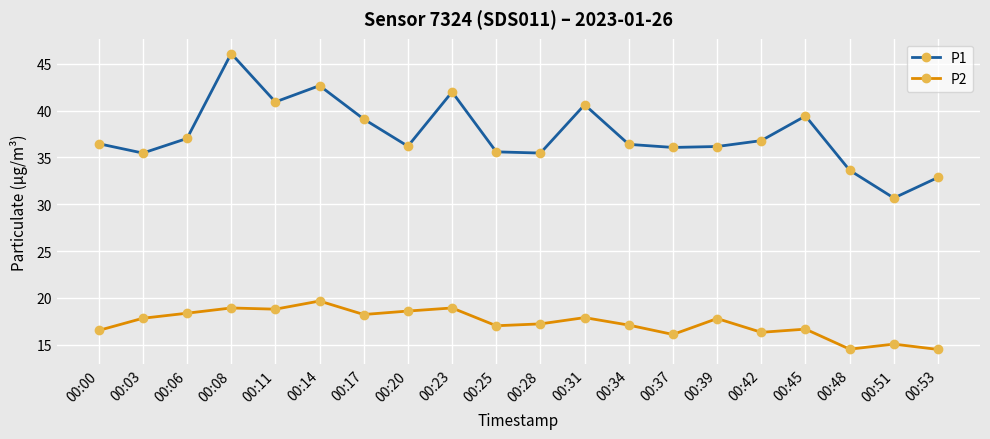

True or false: P2 has more than 0 points higher than both neighbors.

True